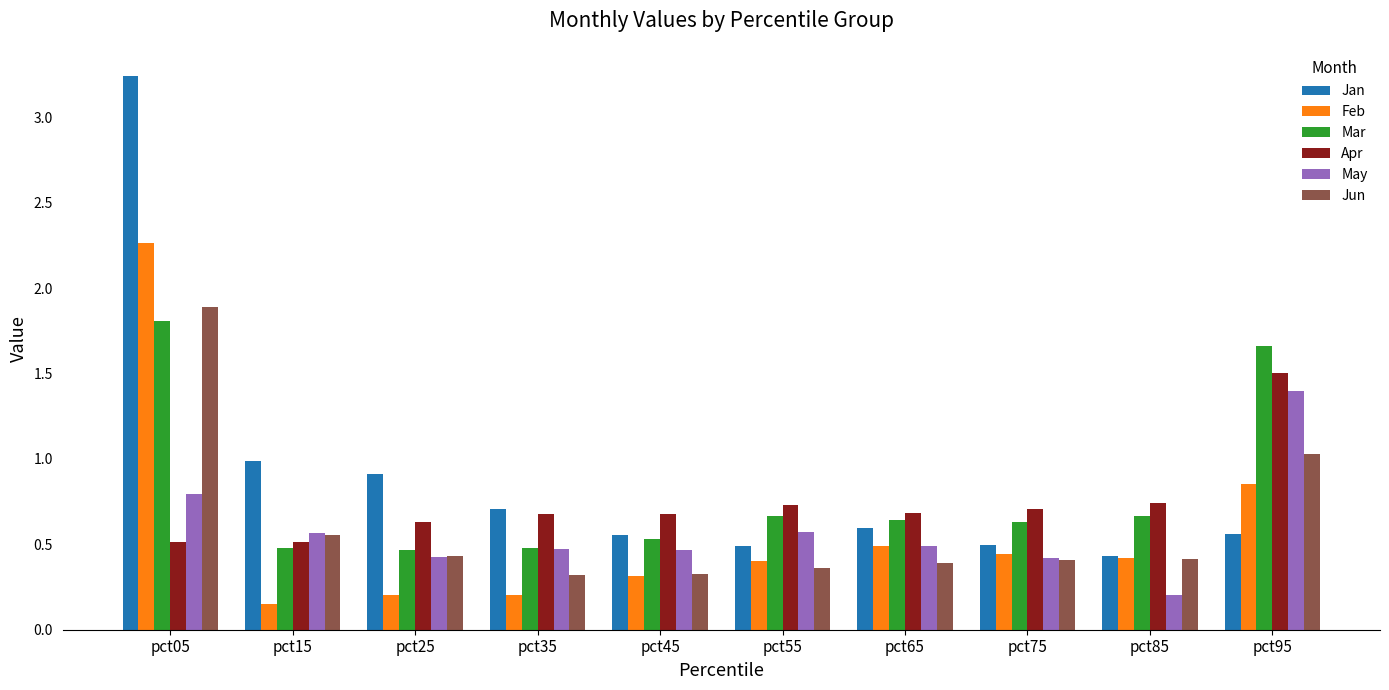

Which series has the widest spread of values?

Jan